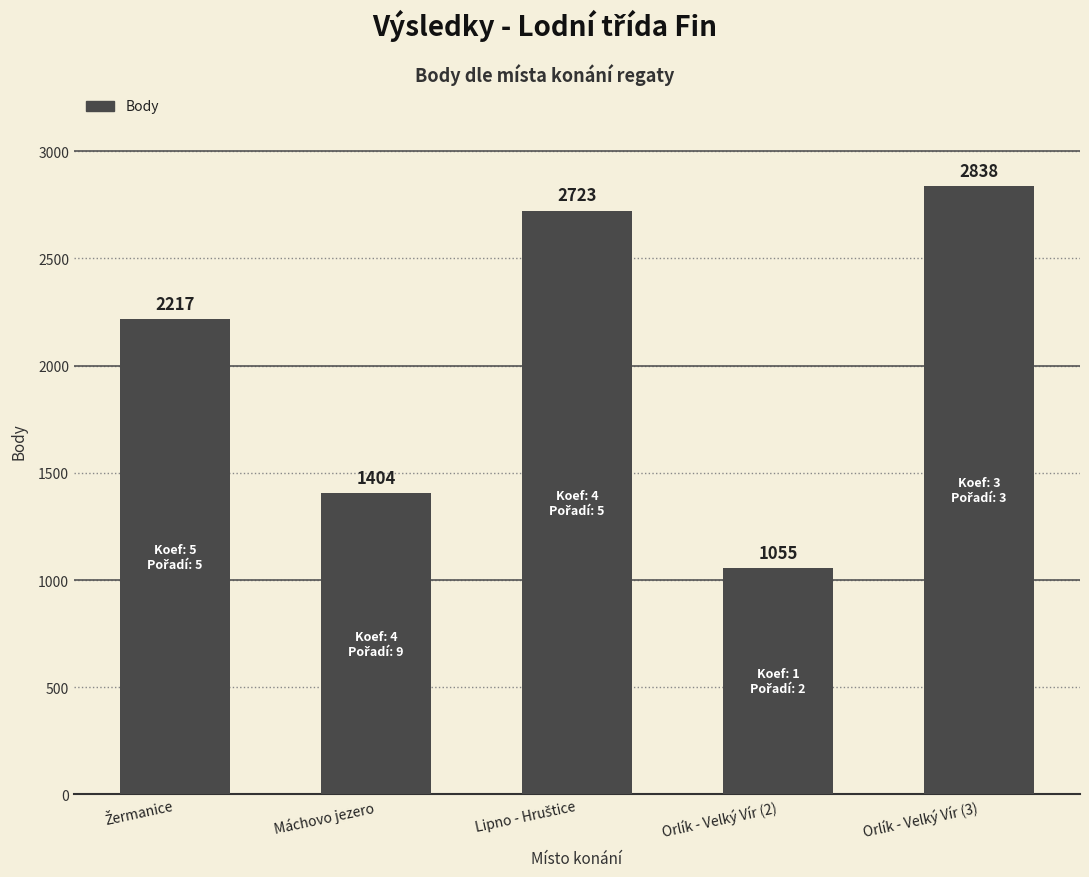

What is the value of the 5th bar from the left?

2838